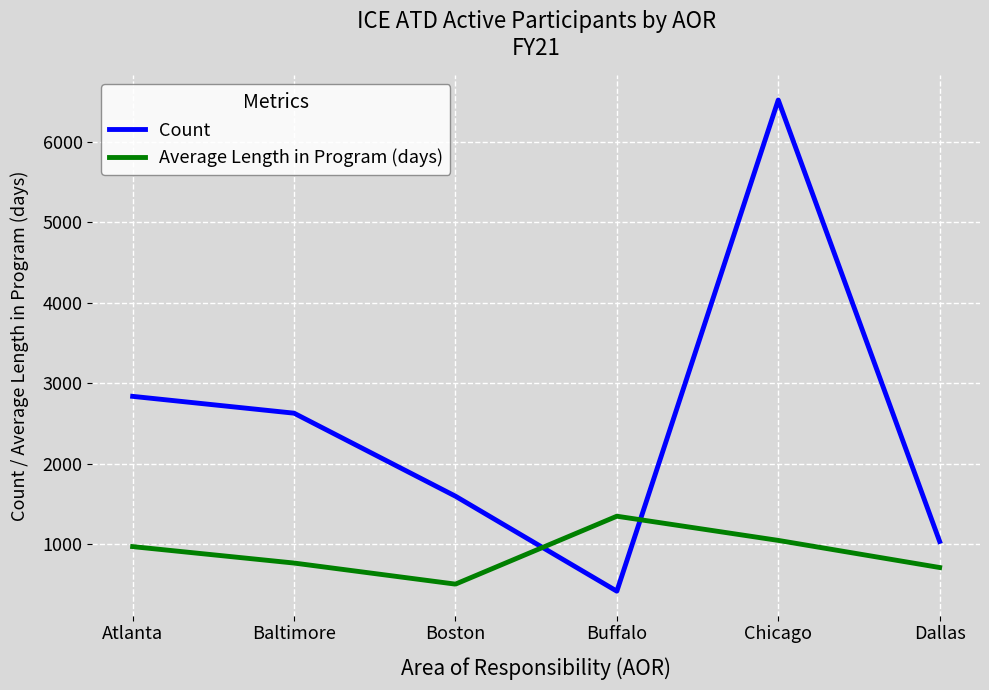

What is the approximate value of Count at Baltimore?

2629.0